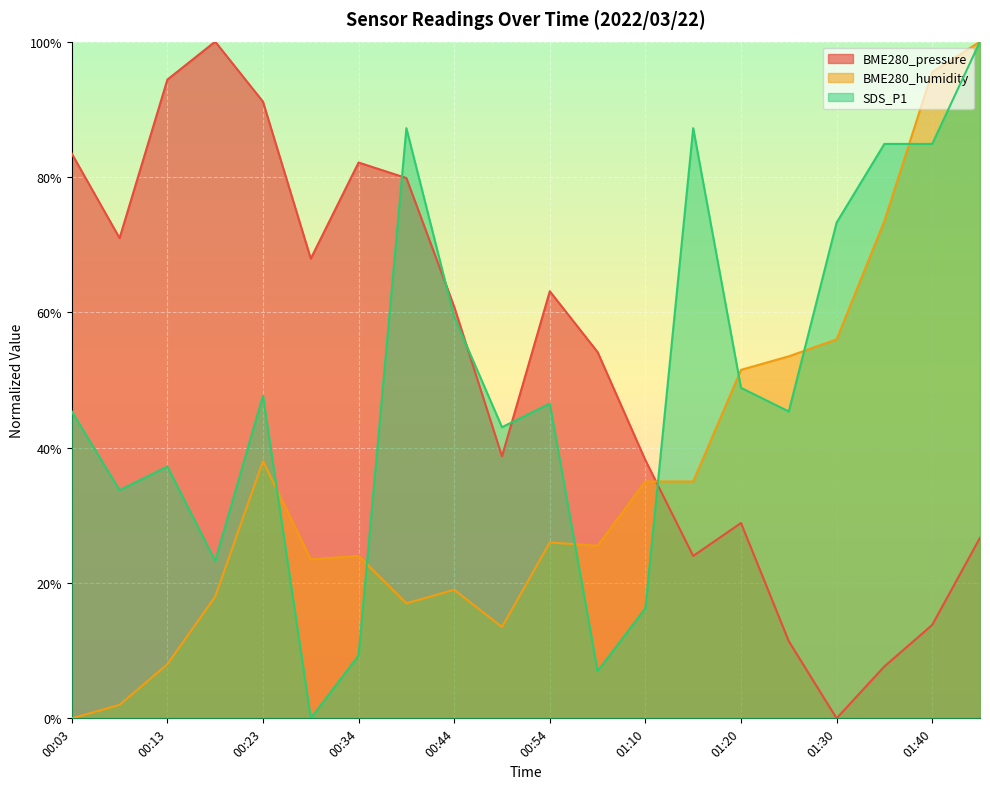

What value does the SDS_P1 series have at 01:05?

0.1